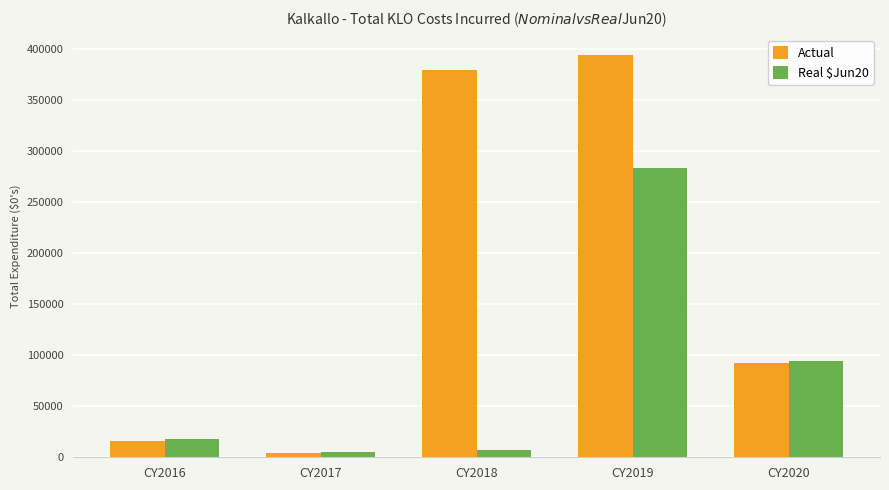

How many data points does each series have?

5